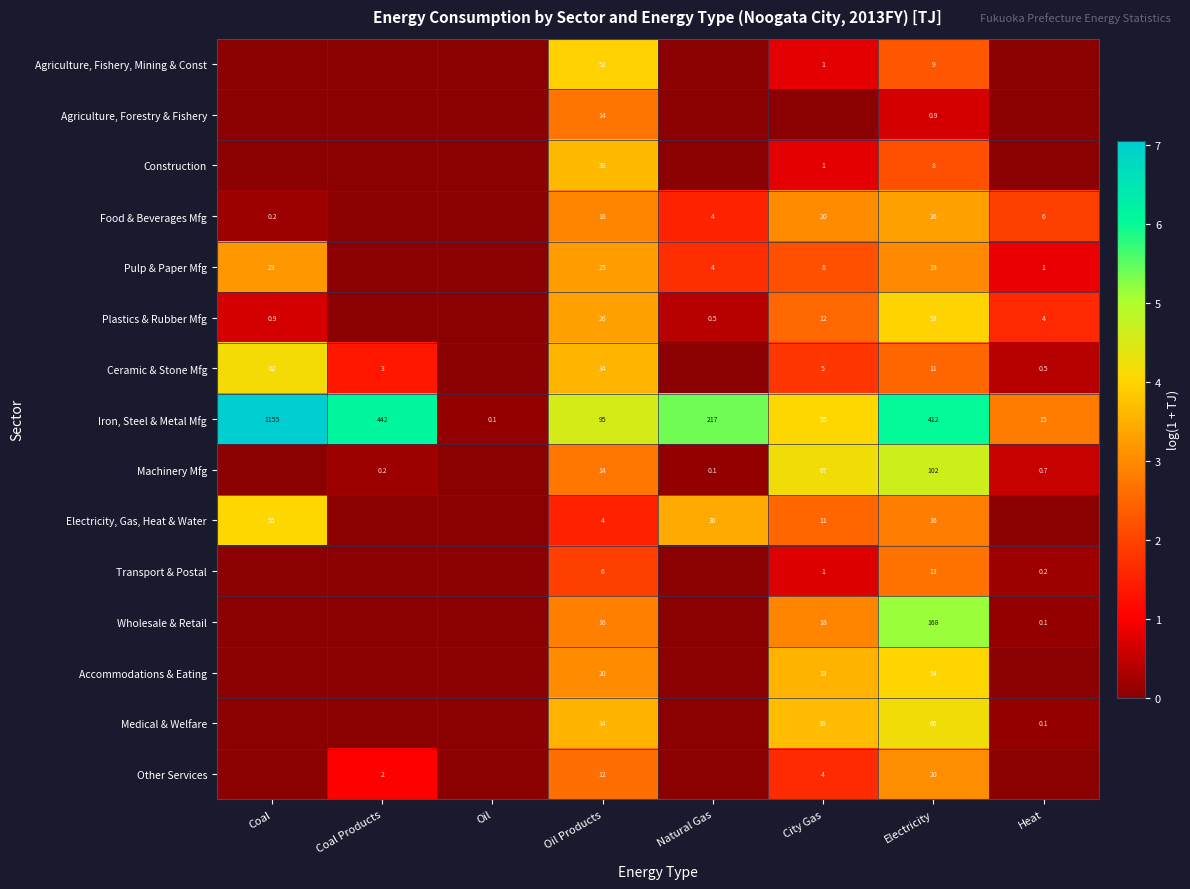

Is the value of Pulp & Paper Mfg at Coal greater than the value of Food & Beverages Mfg at Coal?

Yes